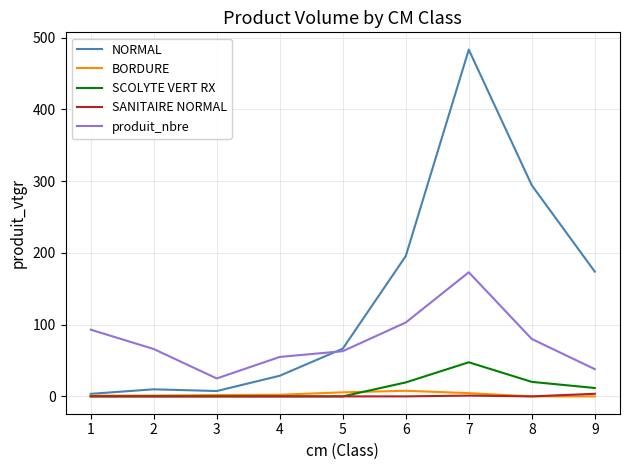

Is this an area chart (filled region under the line)?

No